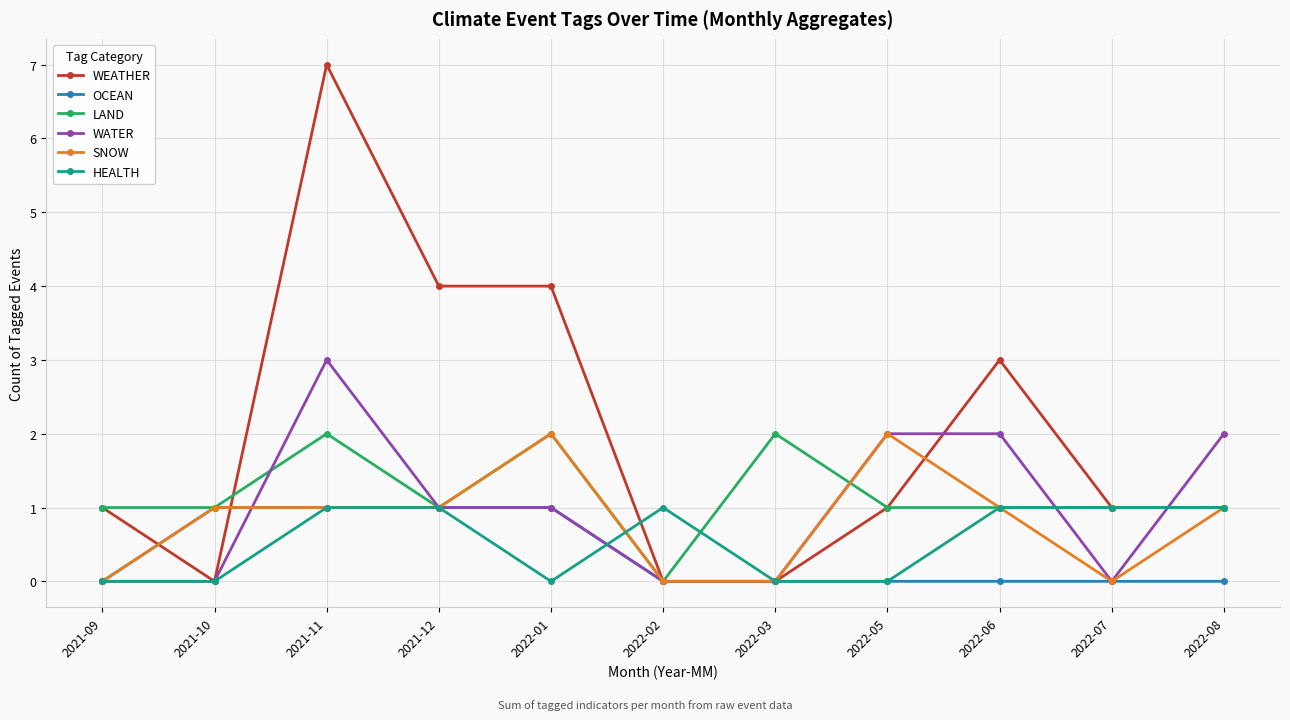

What position from the left is 2021-09?

1